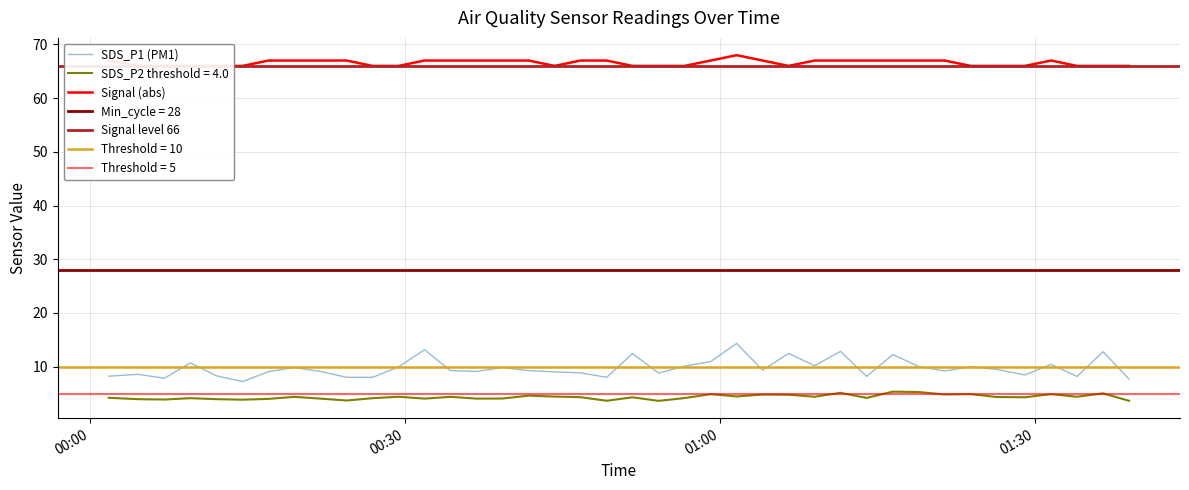

What is the sum of all SDS_P2 values?

173.8